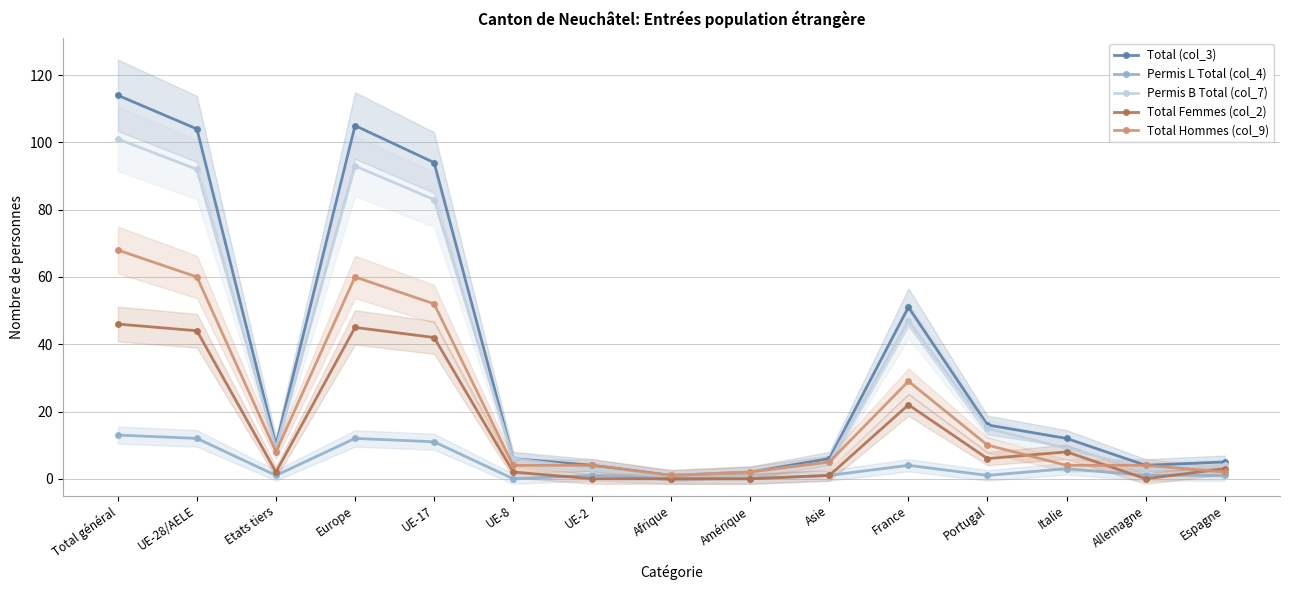

The Permis B Total (col_7) series shows 9 at Etats tiers. True or false?

True